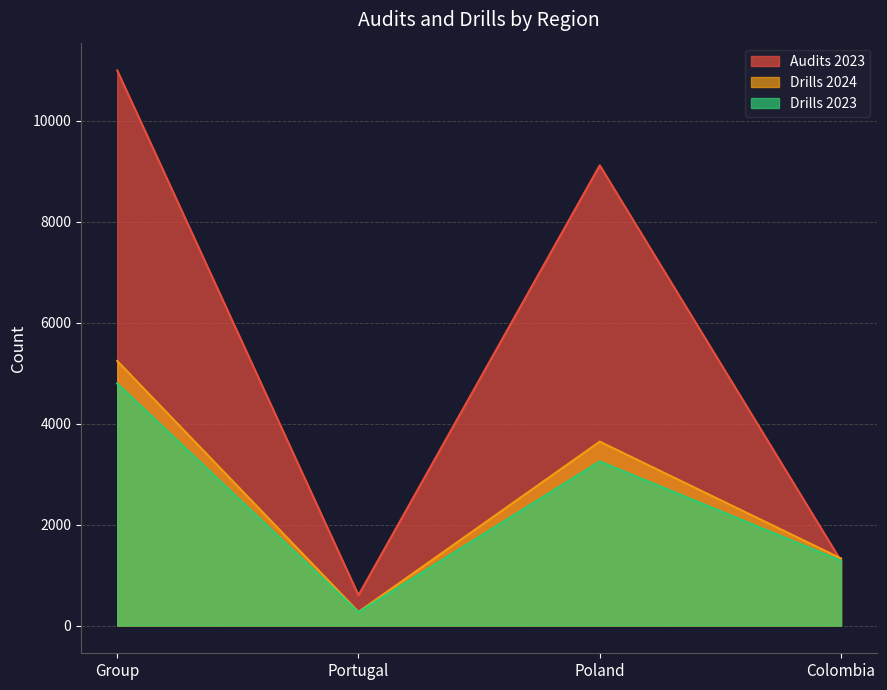

Between Group and Portugal, which series saw the biggest shift?

Audits 2023